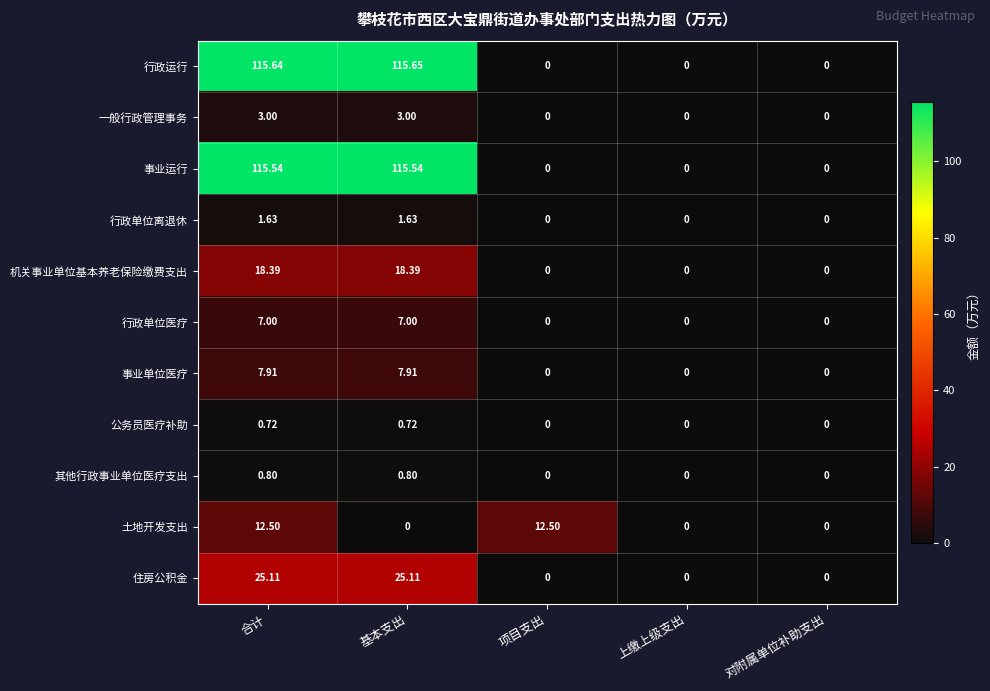

Between 基本支出 and 对附属单位补助支出, which series saw the biggest shift?

行政运行